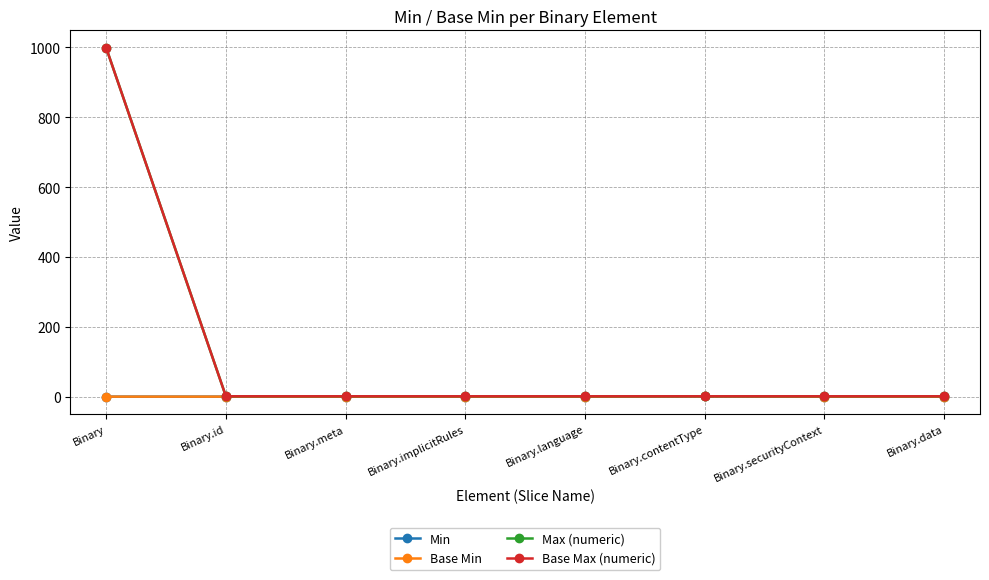

Is this an area chart (filled region under the line)?

No